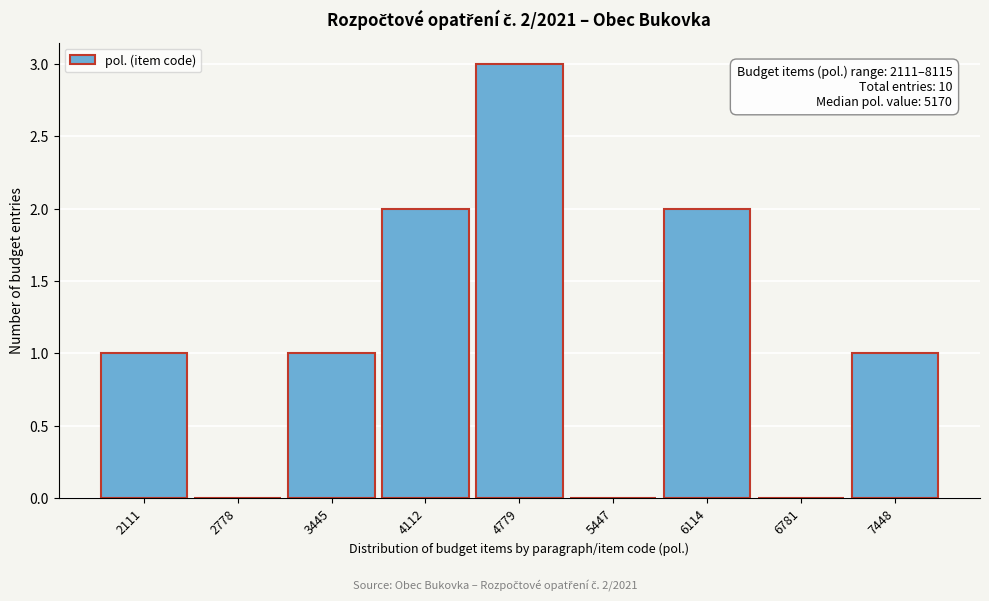

Reading left to right, list all the values displayed in this chart.

2111=1	2778=0	3445=1	4112=2	4779=3	5447=0	6114=2	6781=0	7448=1